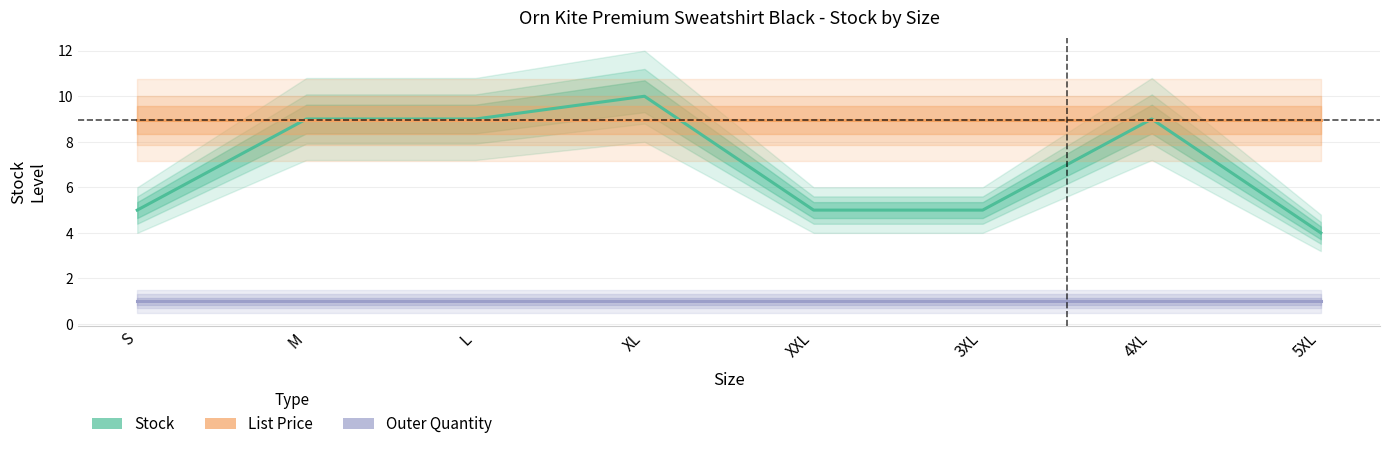

Is the value of Outer Quantity at S greater than the value of Stock at XL?

No